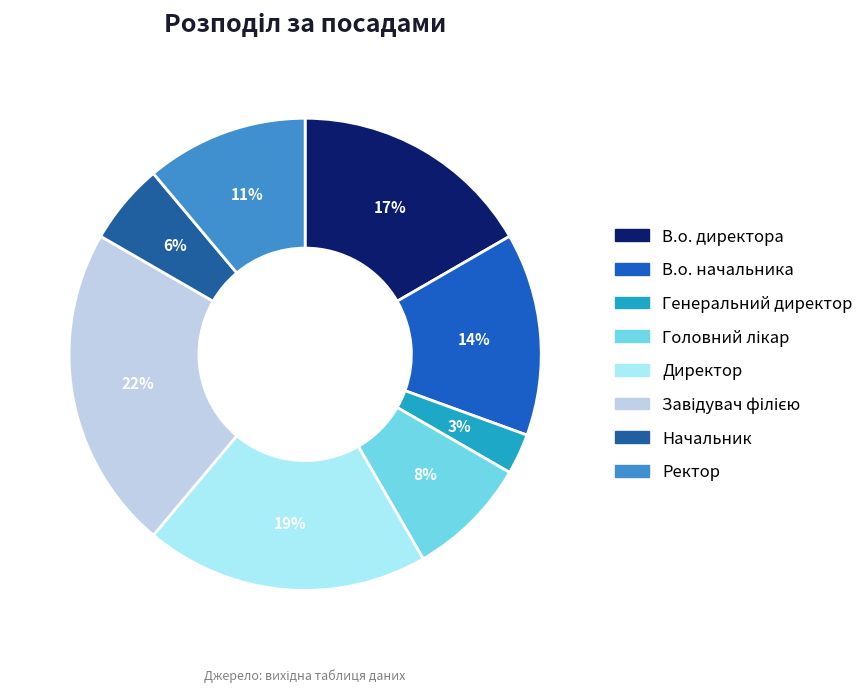

Approximately how many times larger is the value at Генеральний директор compared to Начальник?

0.5